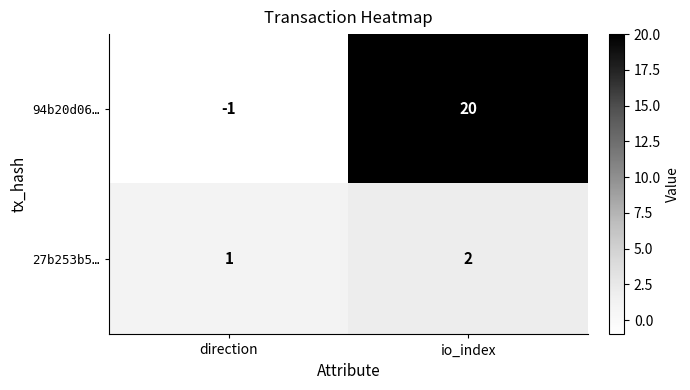

True or false: 94b20d06… has a value of 27 at io_index.

False